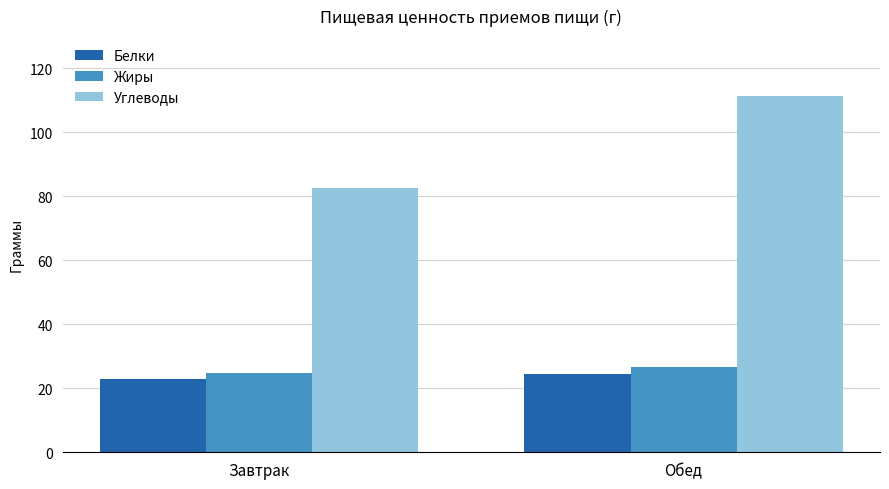

True or false: Белки has a value of 8.1 at Обед.

False